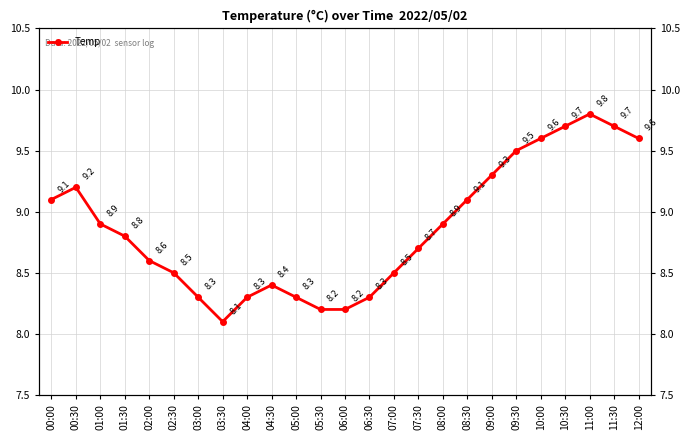

What is the label of the 25th point from the left?

12:00